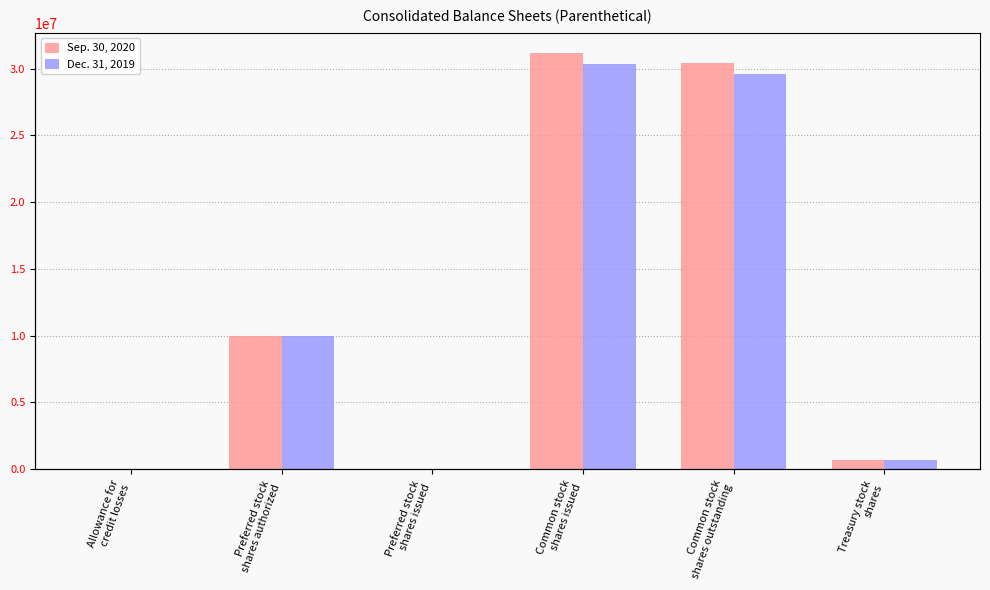

What is the label of the 2nd bar from the right?

Common stock
shares outstanding